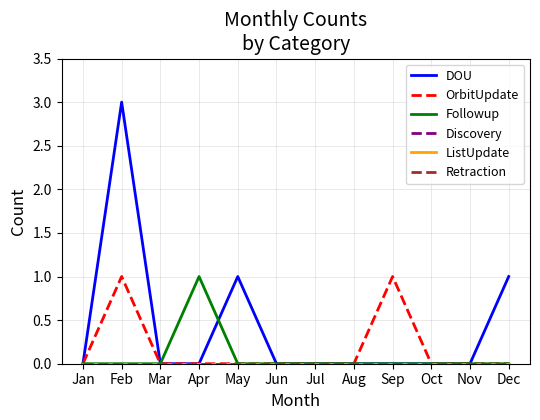

List the labels in order of Followup value, smallest first.

Jan, Feb, Mar, May, Jun, Jul, Aug, Sep, Oct, Nov, Dec, Apr